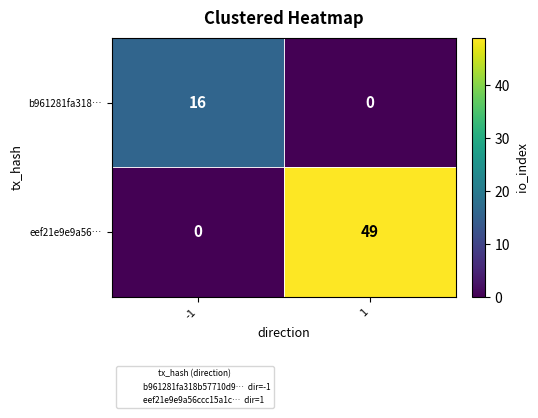

Is it true that b961281fa318… equals 8 at 1?

False